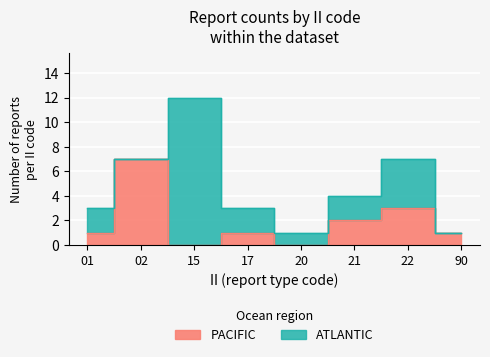

List the labels in order of value, largest first.

02, 22, 21, 01, 17, 90, 15, 20